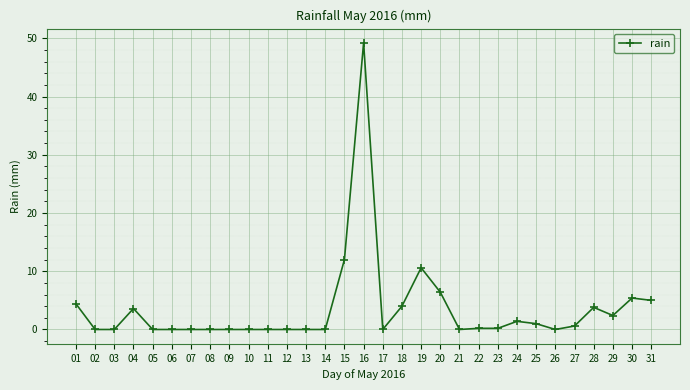

Count the number of categories in the chart.

31